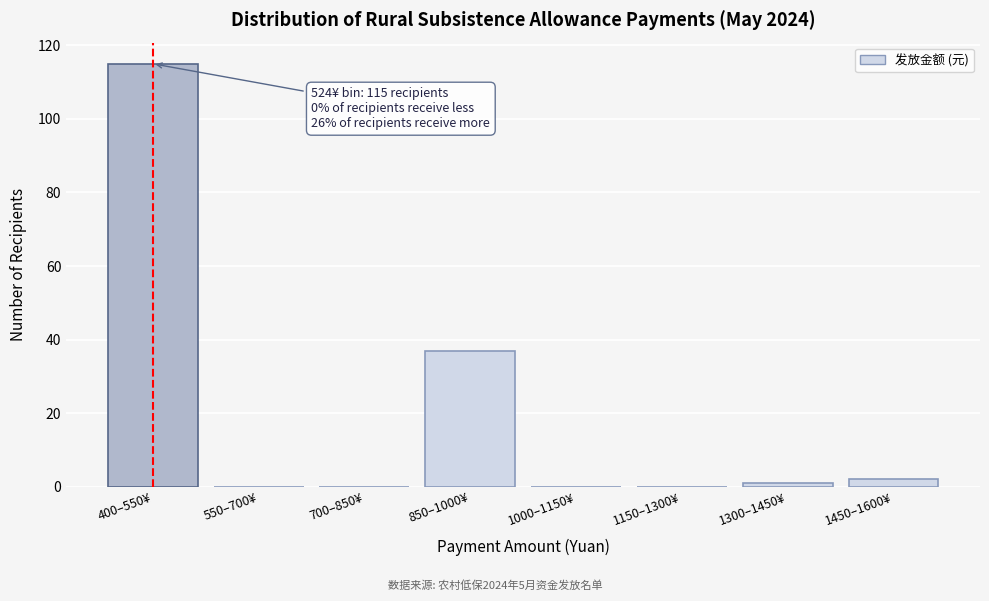

Reading left to right, extract all data points from this chart.

400–550¥=115	550–700¥=0	700–850¥=0	850–1000¥=37	1000–1150¥=0	1150–1300¥=0	1300–1450¥=1	1450–1600¥=2